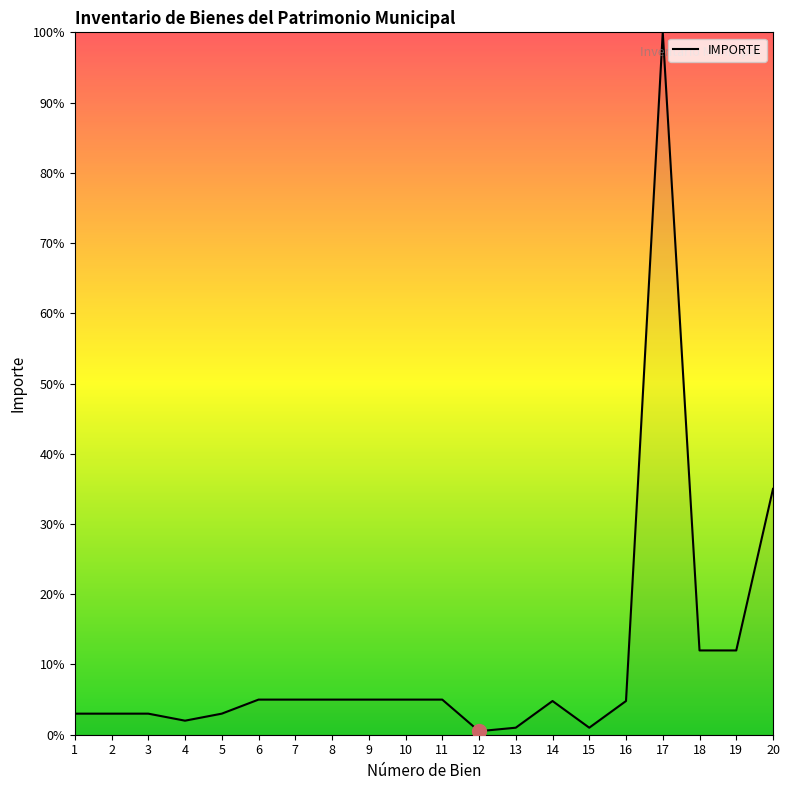

What is the difference between the maximum and second lowest values?

99.0